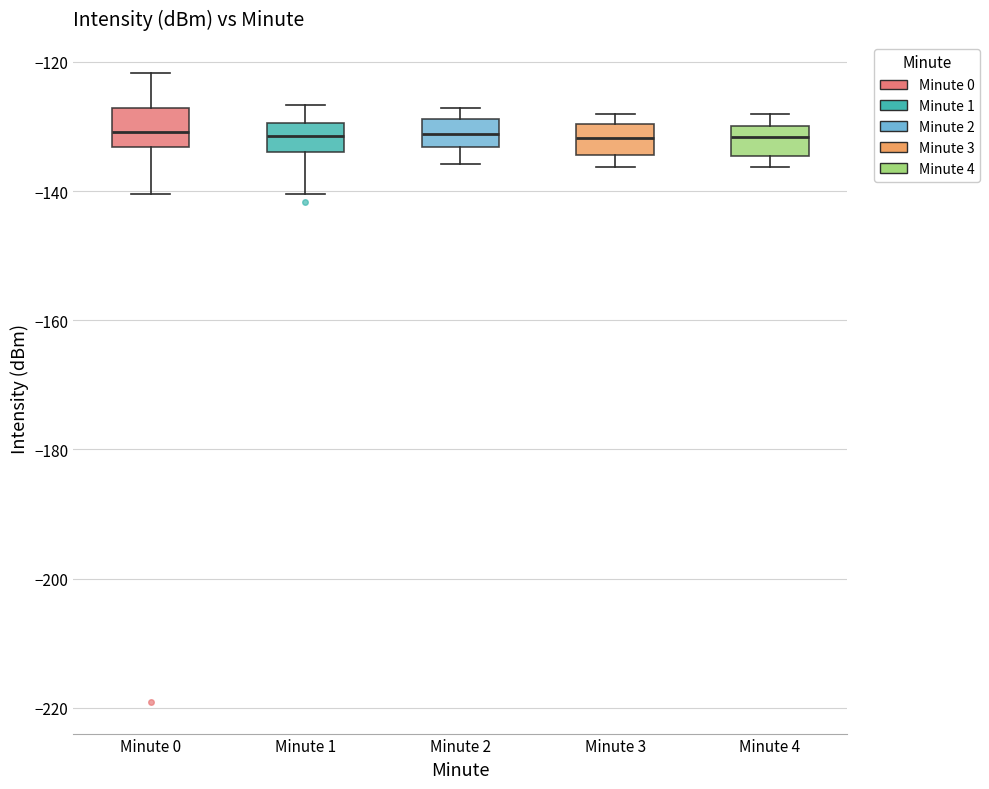

Reading left to right, transcribe this box plot: for each box, give where its median line is, the range the box spans, and where its two whiskers end, as read against the y-axis. The values are not printed on the chart, so give them approximately, as read against the axis.

Minute 0: median -130, box -134 to -128, whiskers -140 to -122
Minute 1: median -132, box -134 to -130, whiskers -140 to -126
Minute 2: median -132, box -134 to -128, whiskers -136 to -128 (just above the box's upper edge)
Minute 3: median -132, box -134 to -130, whiskers -136 to -128
Minute 4: median -132, box -134 to -130, whiskers -136 to -128